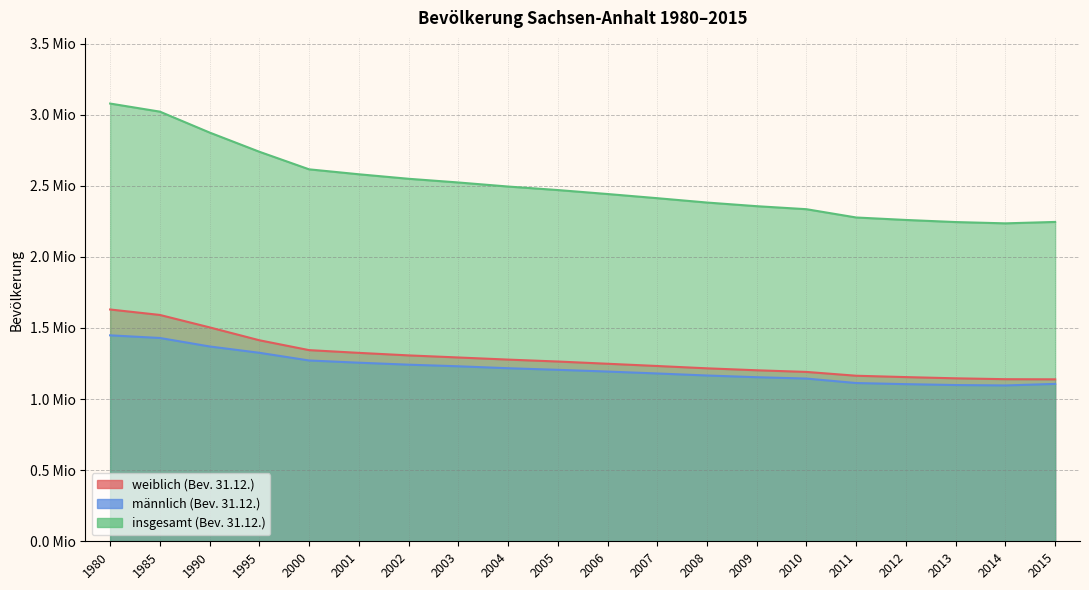

What is the difference between the highest and lowest values at 2000?

1344116